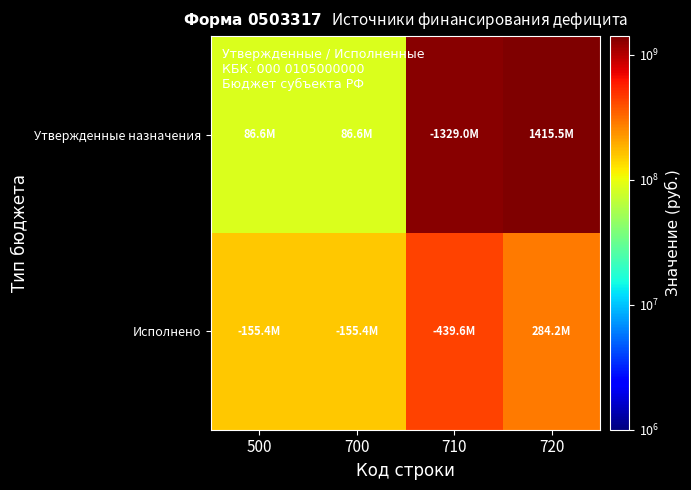

Reading left to right, what are all the values shown in this chart?

Утвержденные назначения: 500=86557051.3	700=86557051.3	710=1328972416.5	720=1415529467.8
Исполнено: 500=155351804.1	700=155351804.1	710=439581874.7	720=284230070.7